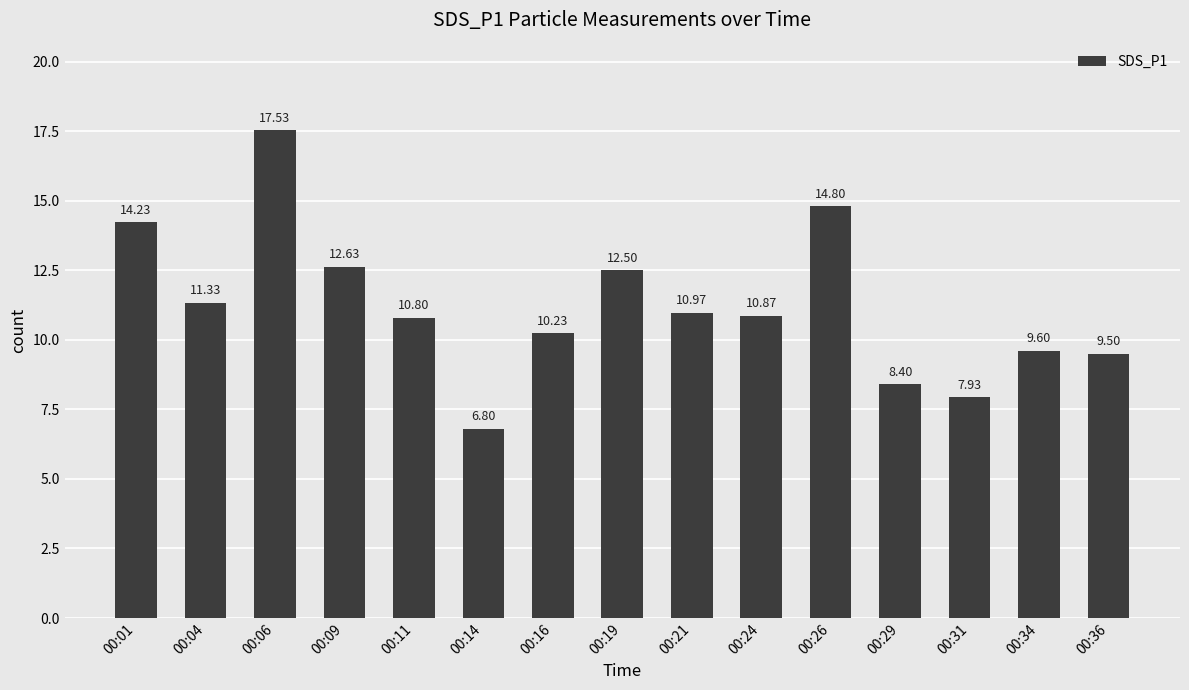

Between 00:19 and 00:14, which is larger?

00:19